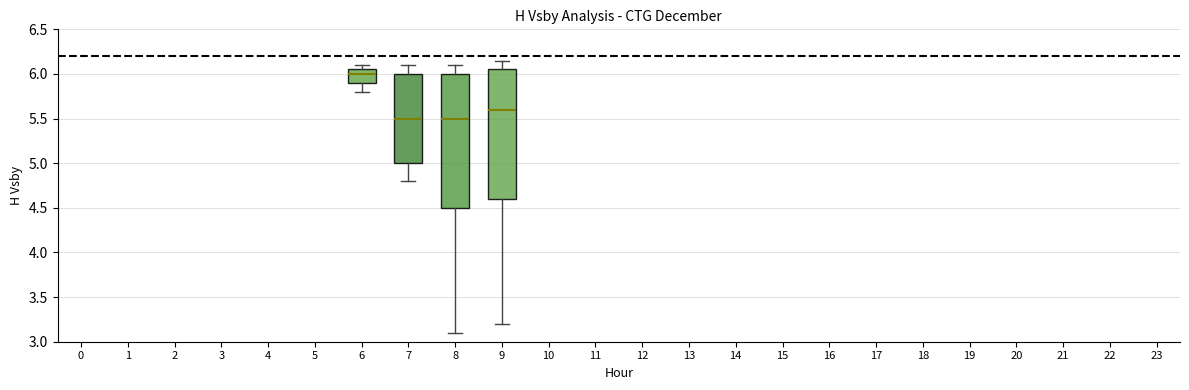

Which box's median line is the highest?

6